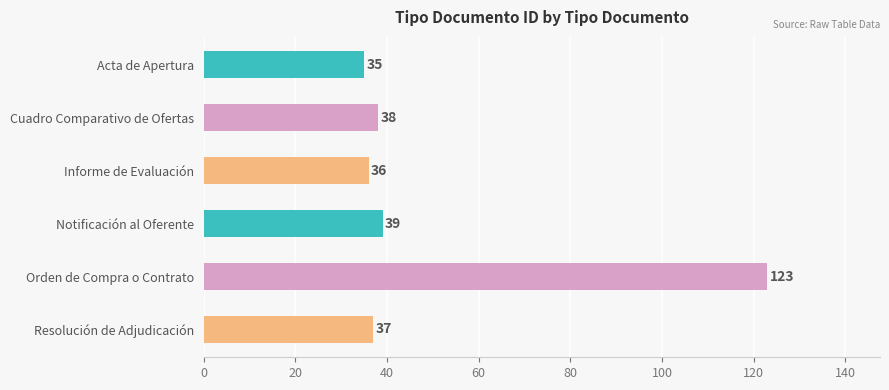

Is it true that the value at Resolución de Adjudicación is 37?

True